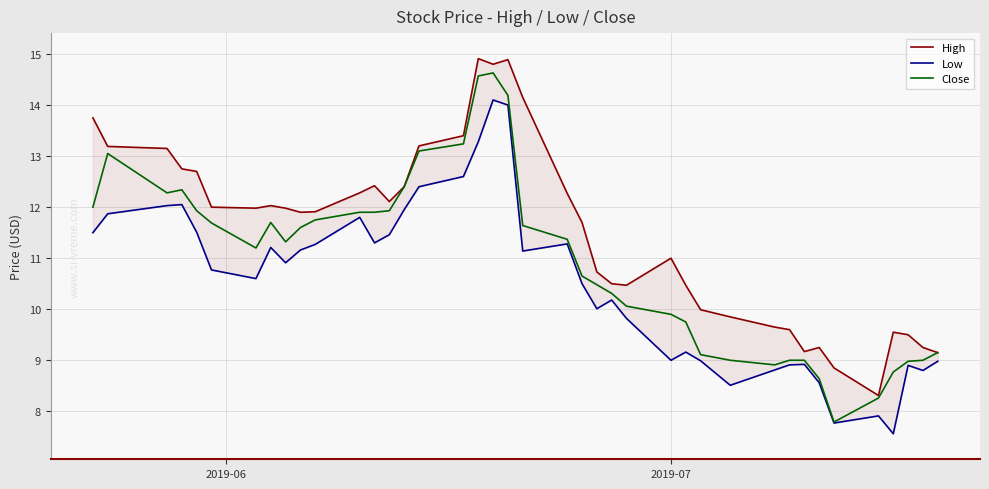

What is the lowest value of the Close series?

7.8